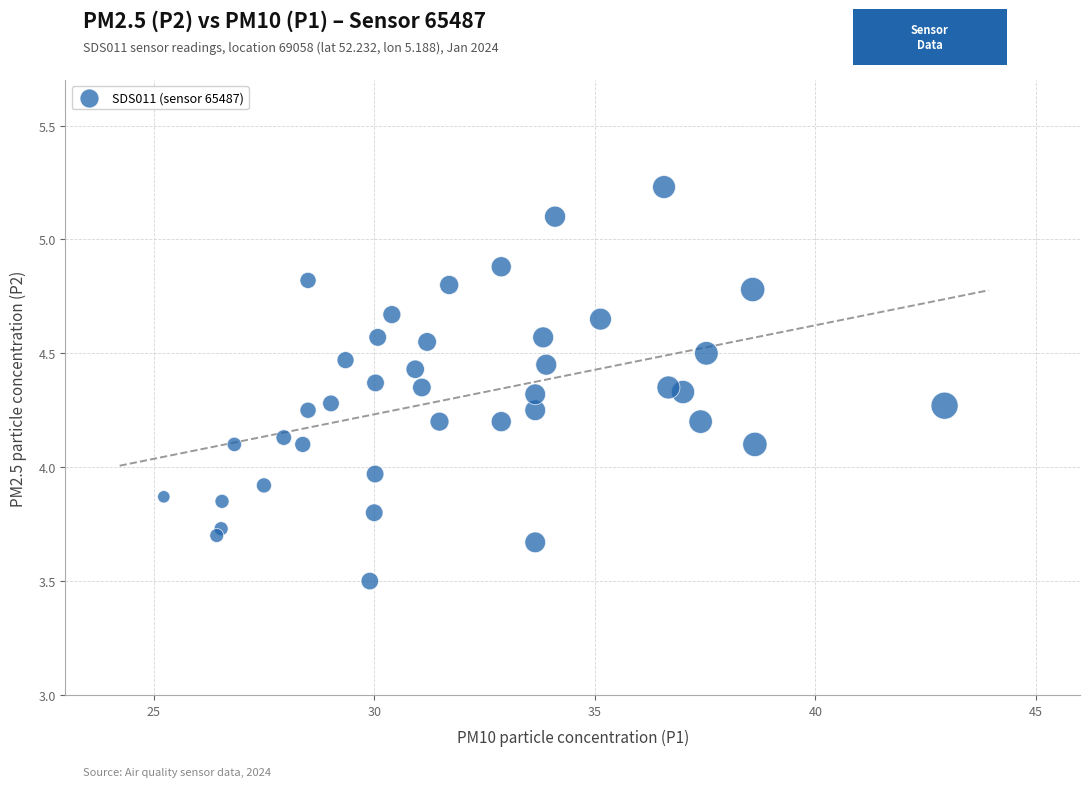

What is the range of X values (max minus min)?

17.7